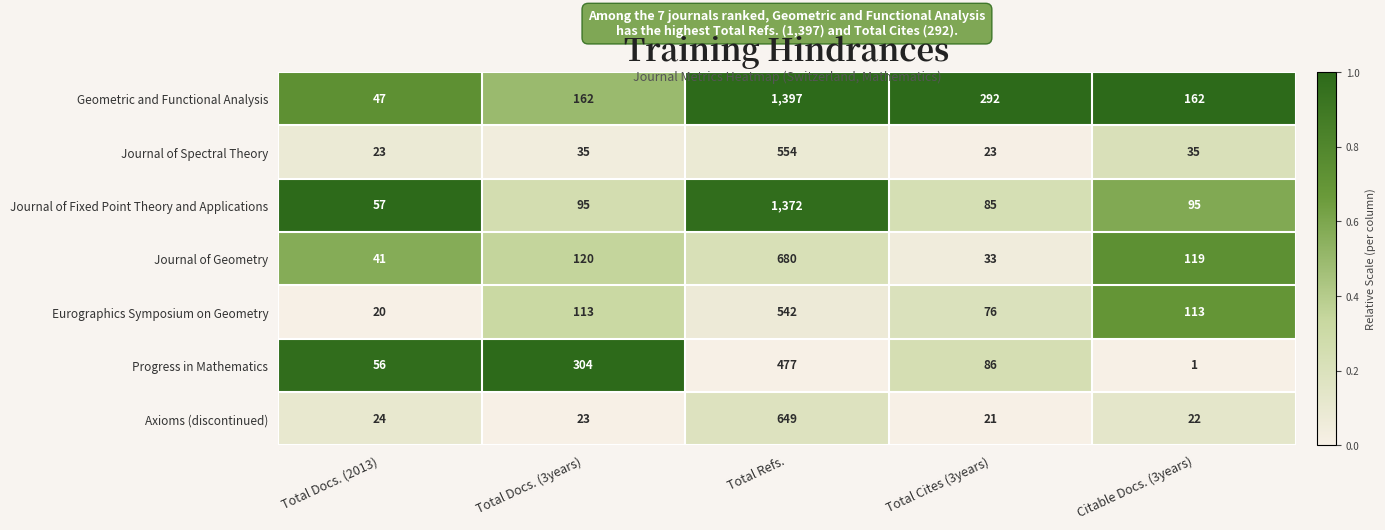

Rank the series by their maximum value, from highest to lowest.

Geometric and Functional Analysis, Journal of Fixed Point Theory and Applications, Journal of Geometry, Axioms (discontinued), Journal of Spectral Theory, Eurographics Symposium on Geometry, Progress in Mathematics